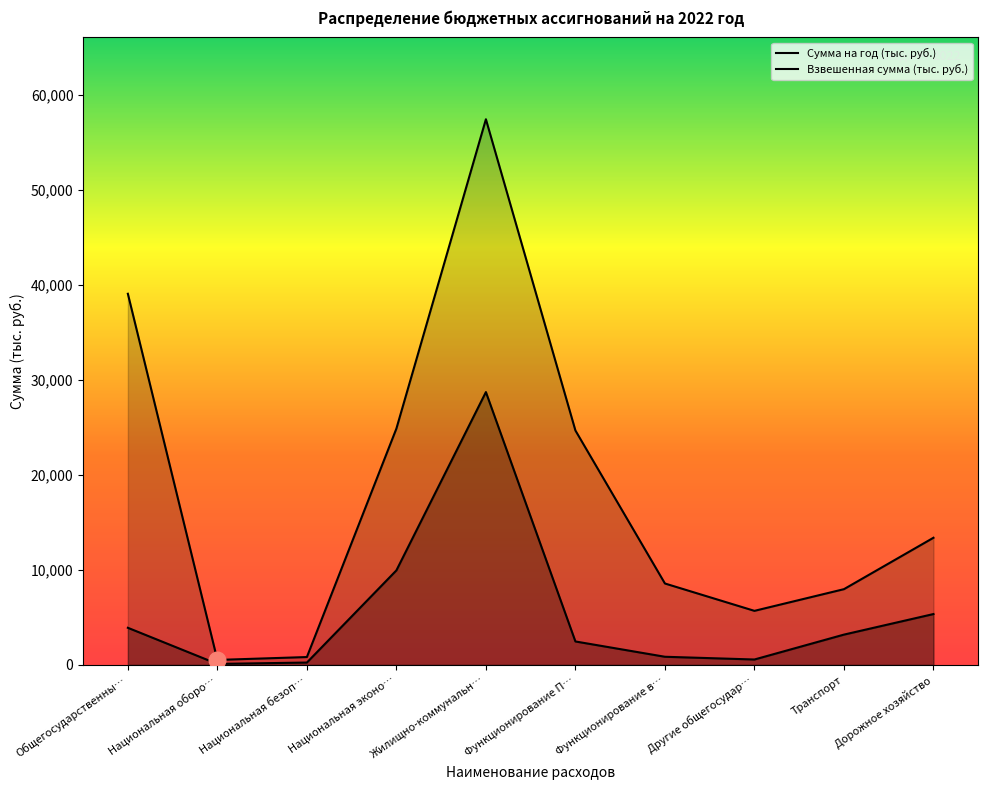

What is the approximate value at Функционирование в…?

8570.7